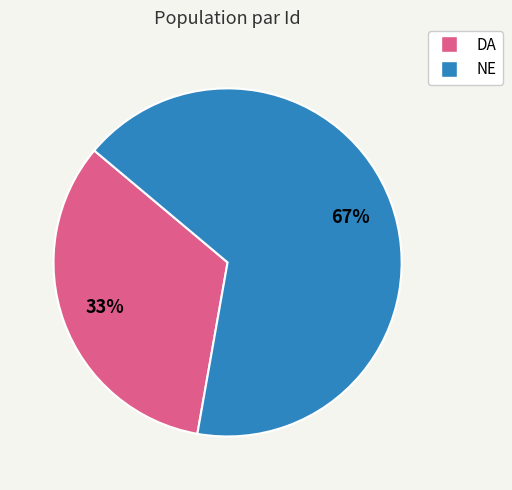

Combined, do DA and NE account for over 50%?

Yes